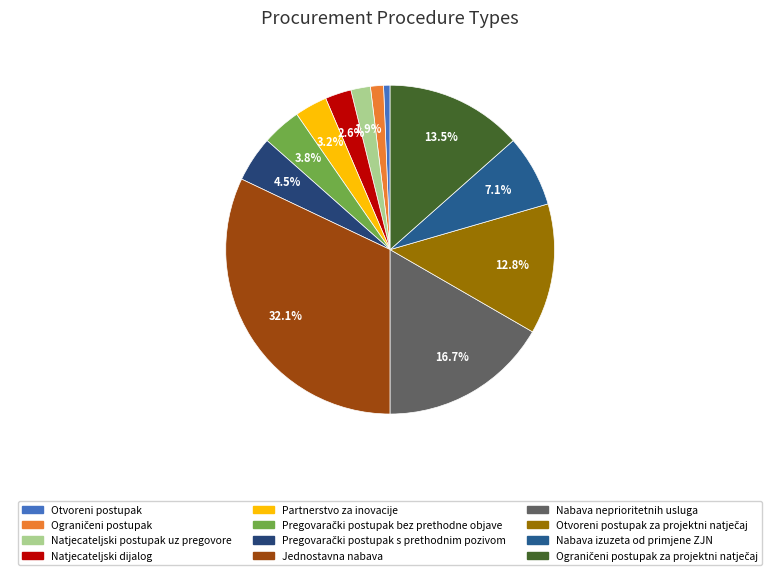

What is the smallest slice in the pie chart?

Otvoreni postupak